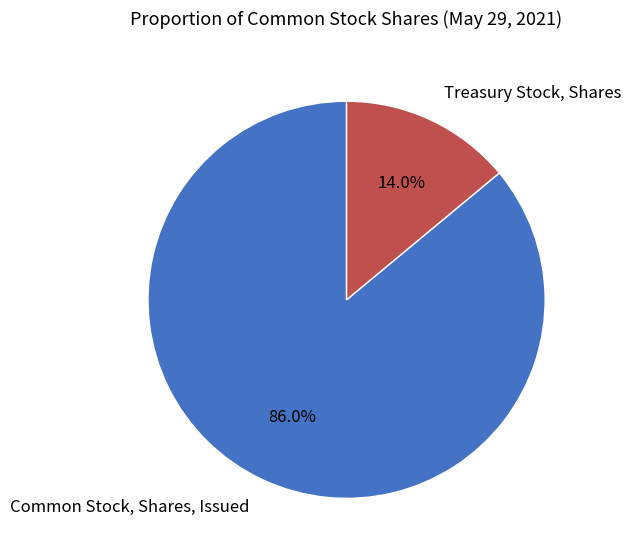

Count the number of slices in the pie.

2